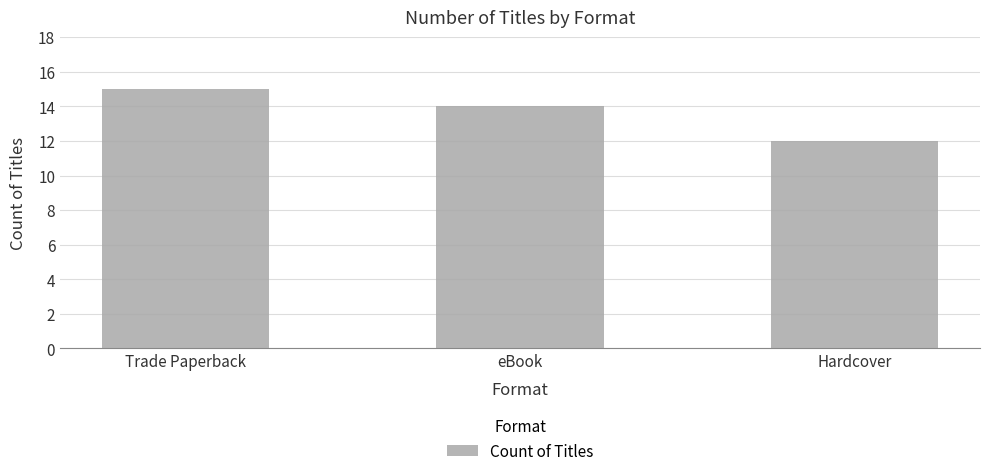

How many bars are there in total?

3